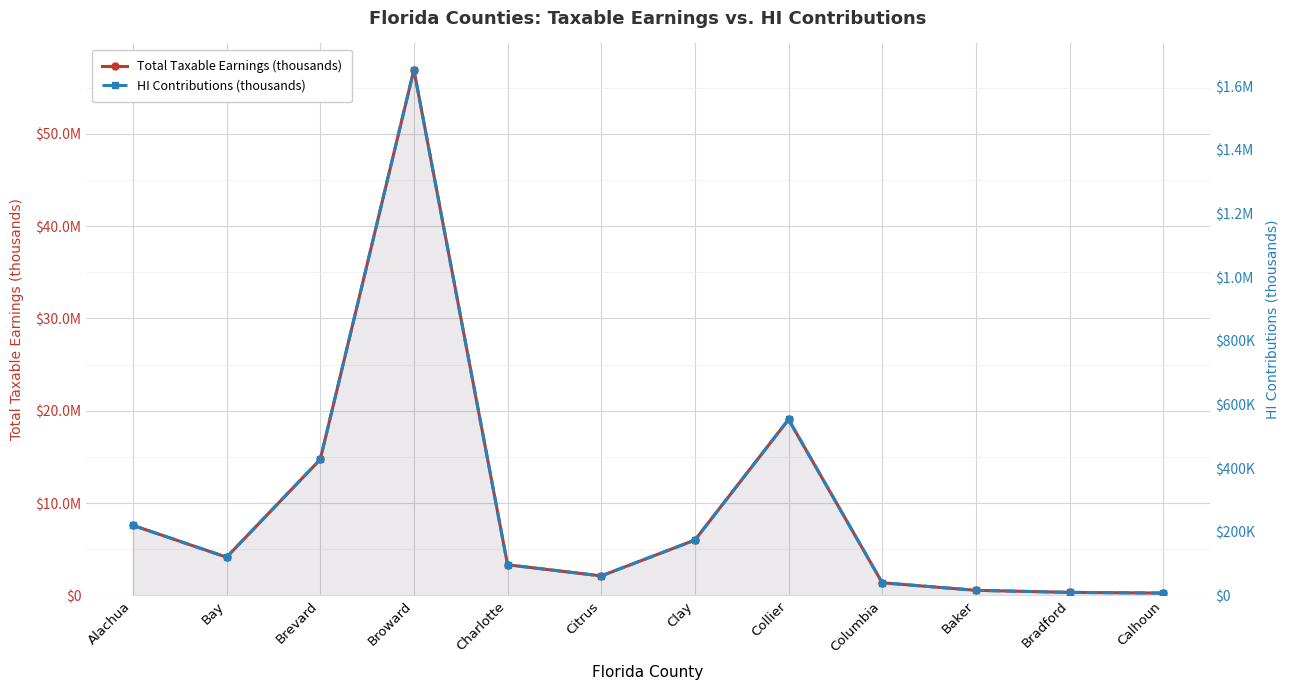

What is the lowest value of the Total Taxable Earnings (thousands) series?

249776